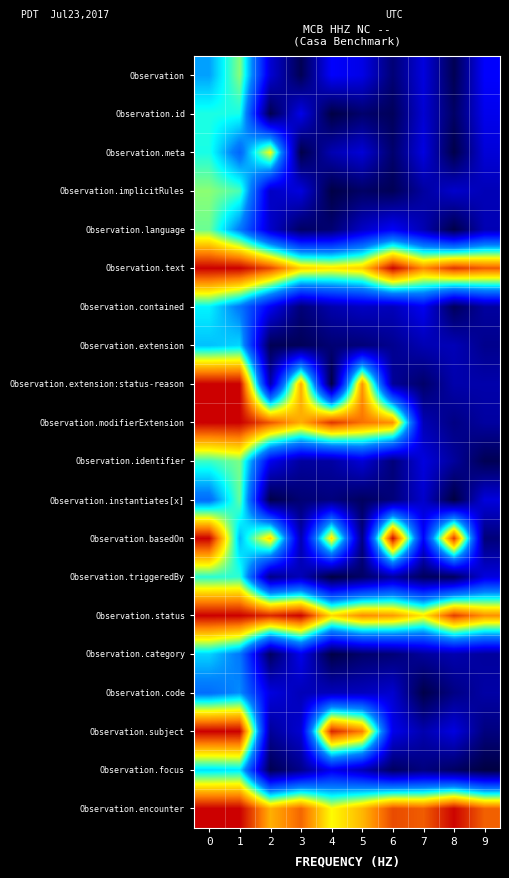

Between 1 and 6, which series saw the biggest shift?

Observation.extension:status-reason